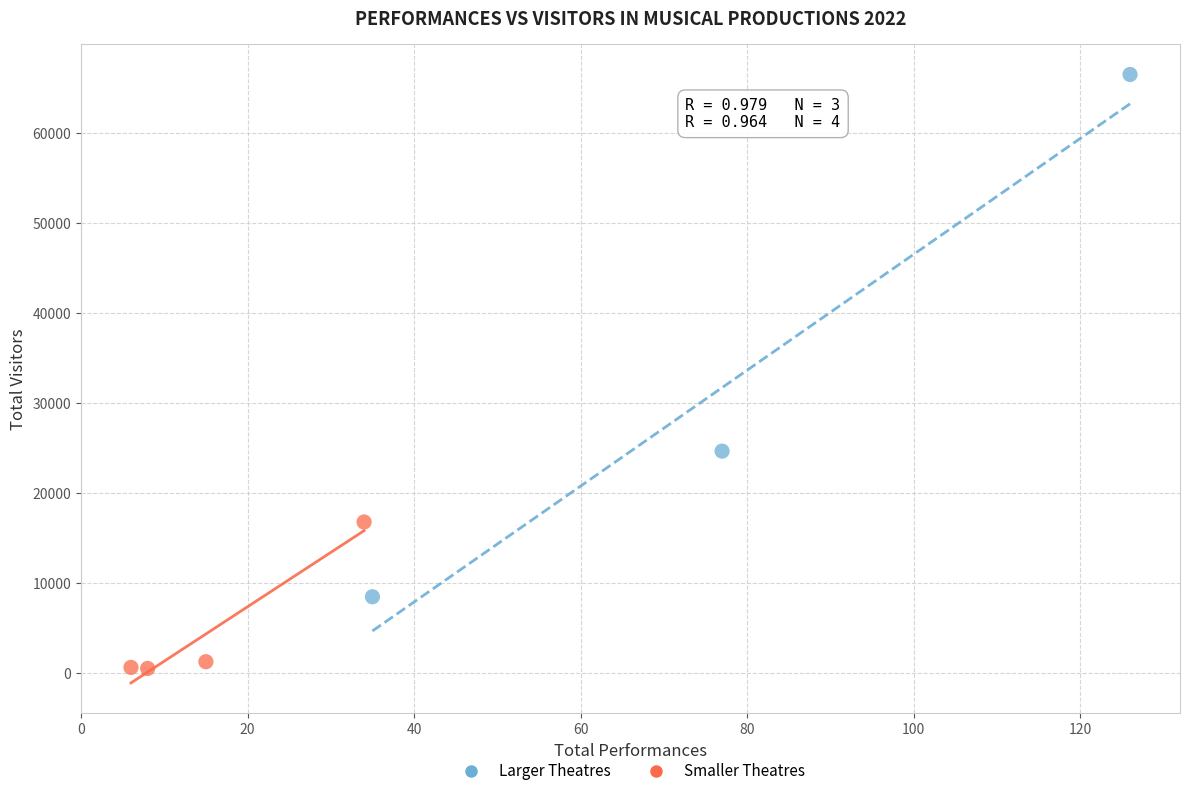

What are all the series names shown in the legend?

Larger Theatres, Smaller Theatres